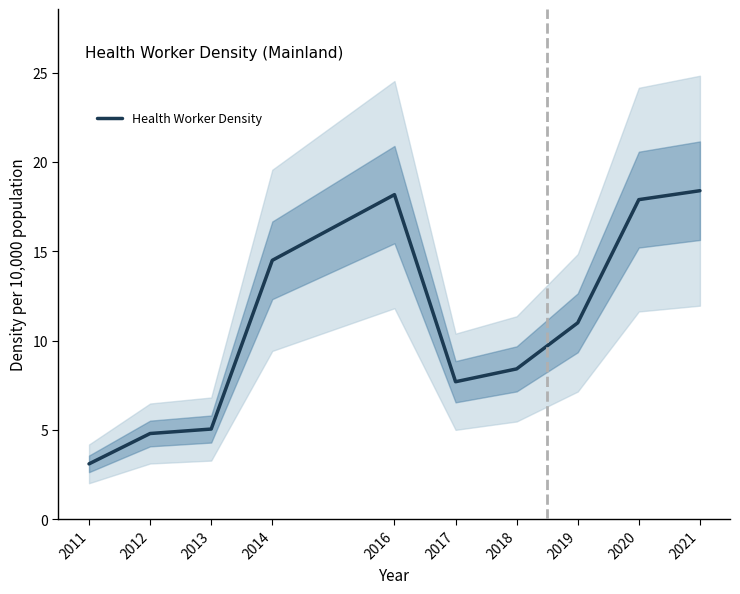

What is the ratio of the value at 2012 to the value at 2019?

0.4